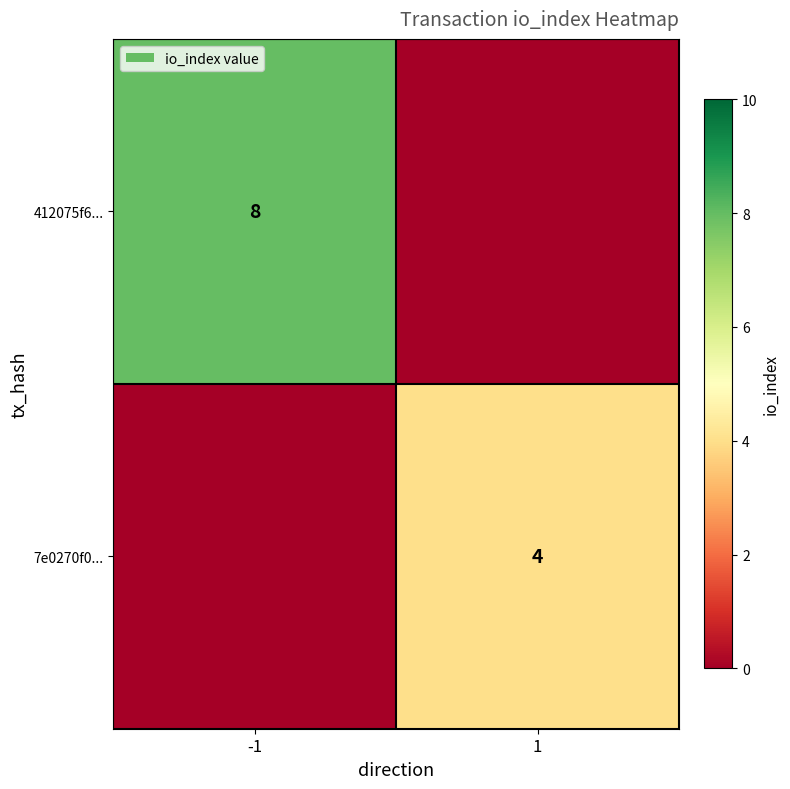

The 412075f6... series shows 8 at -1. True or false?

True